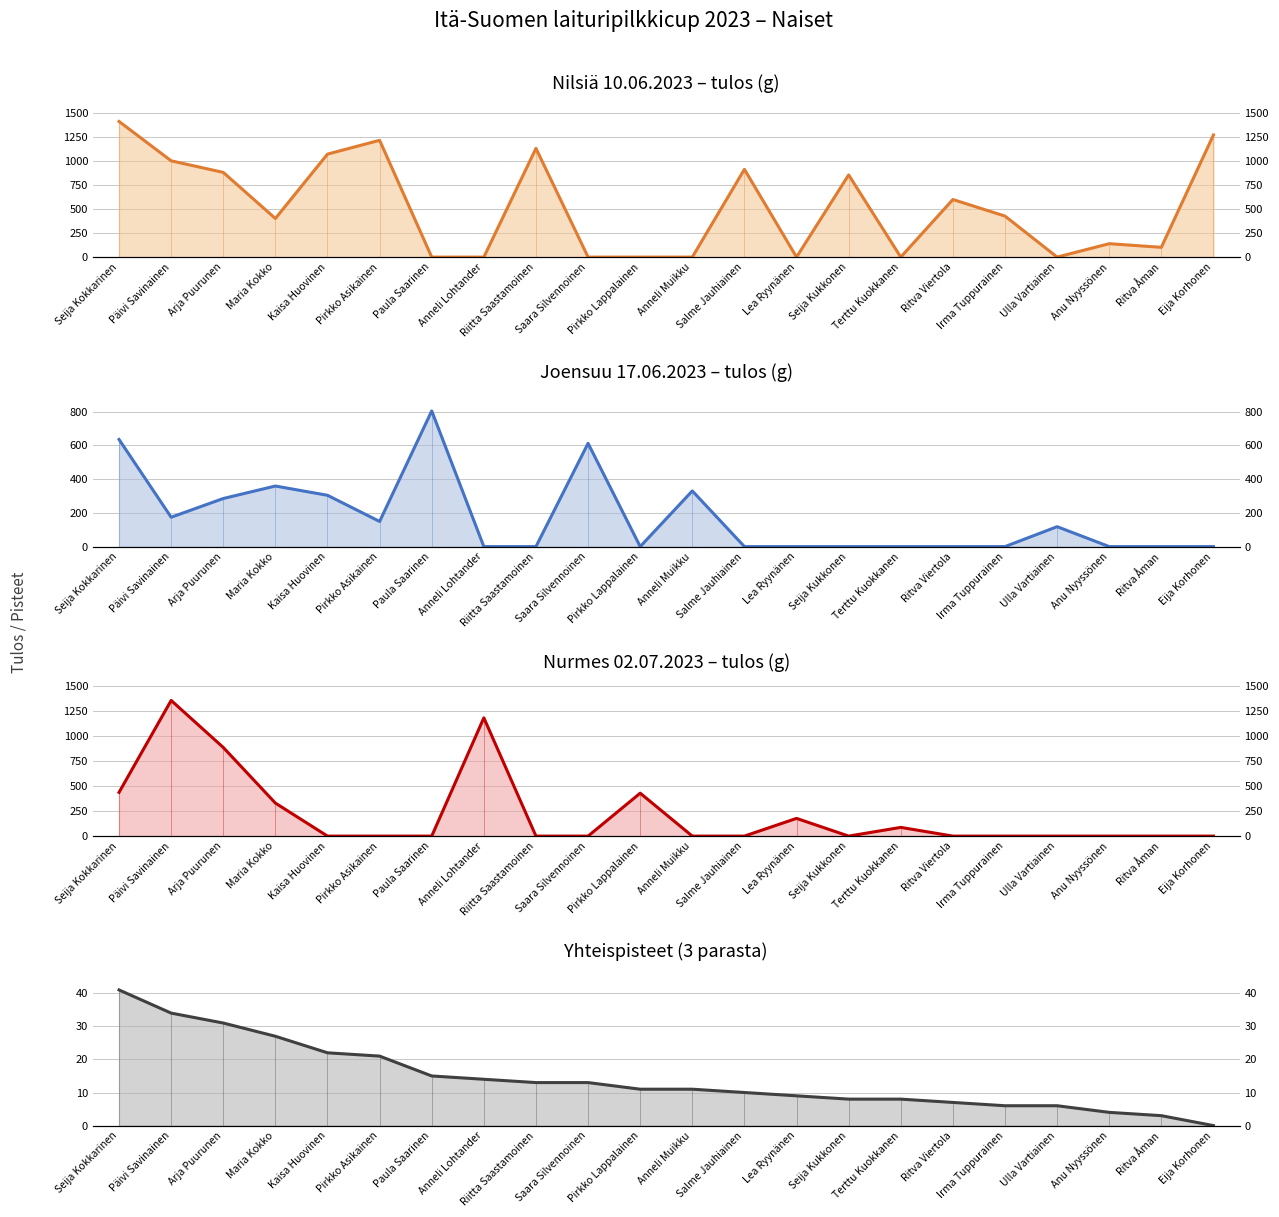

What is the spread (max minus min) of values at Arja Puurunen?

855